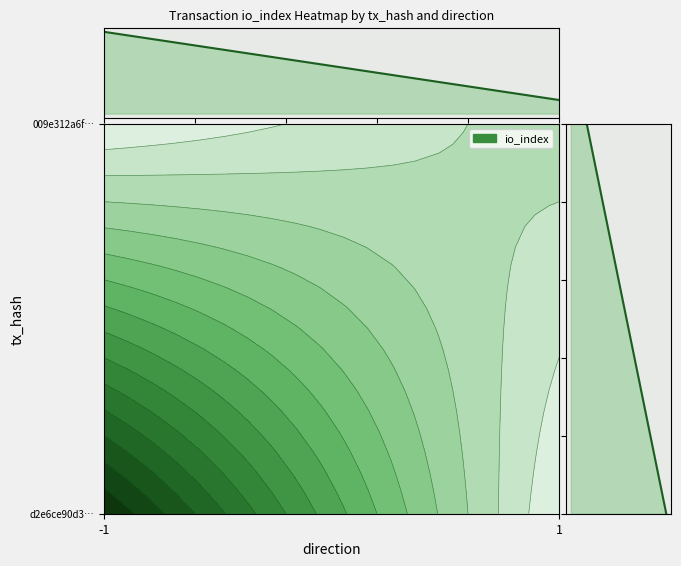

Reading left to right, what are all the values shown in this chart?

d2e6ce90d328d689977f7a2c2ee6314ffd5861b: -1	12
009e312a6f428c5f8ae0099d482207df97af9d2: 1	2